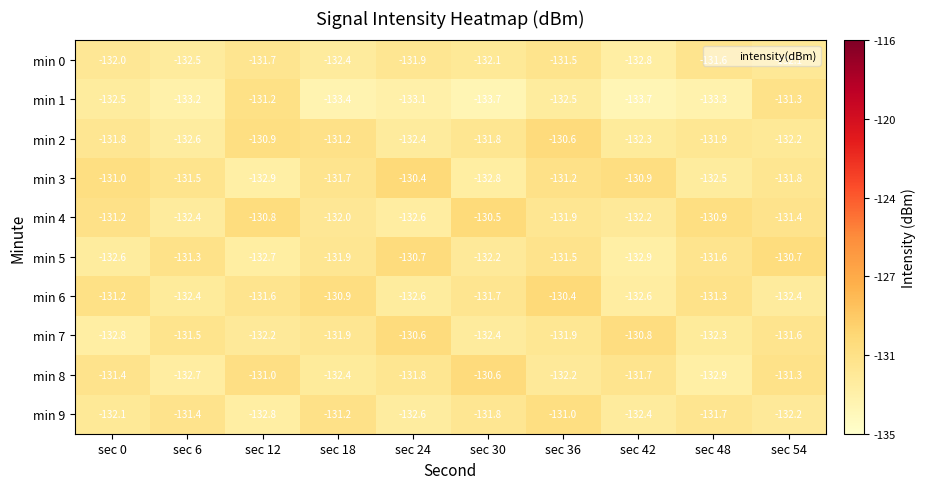

The value of min 6 at sec 12 is -78.0. True or false?

False